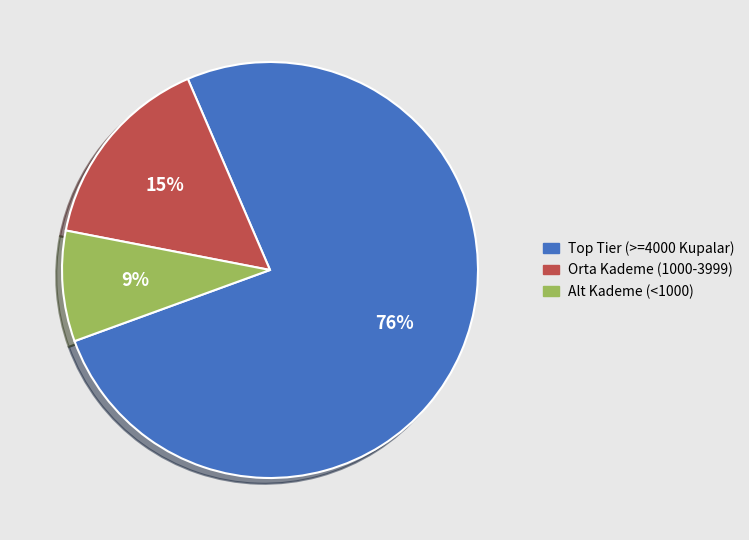

Is there a majority slice in this chart?

Yes